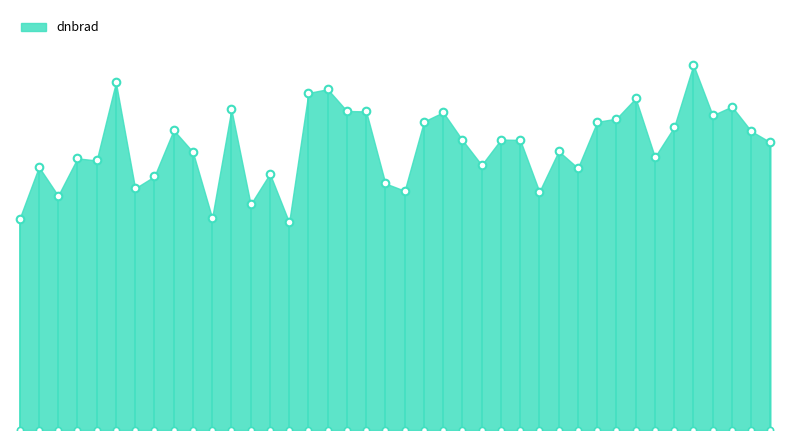

Which has a higher value, 176166 or 169440?

176166